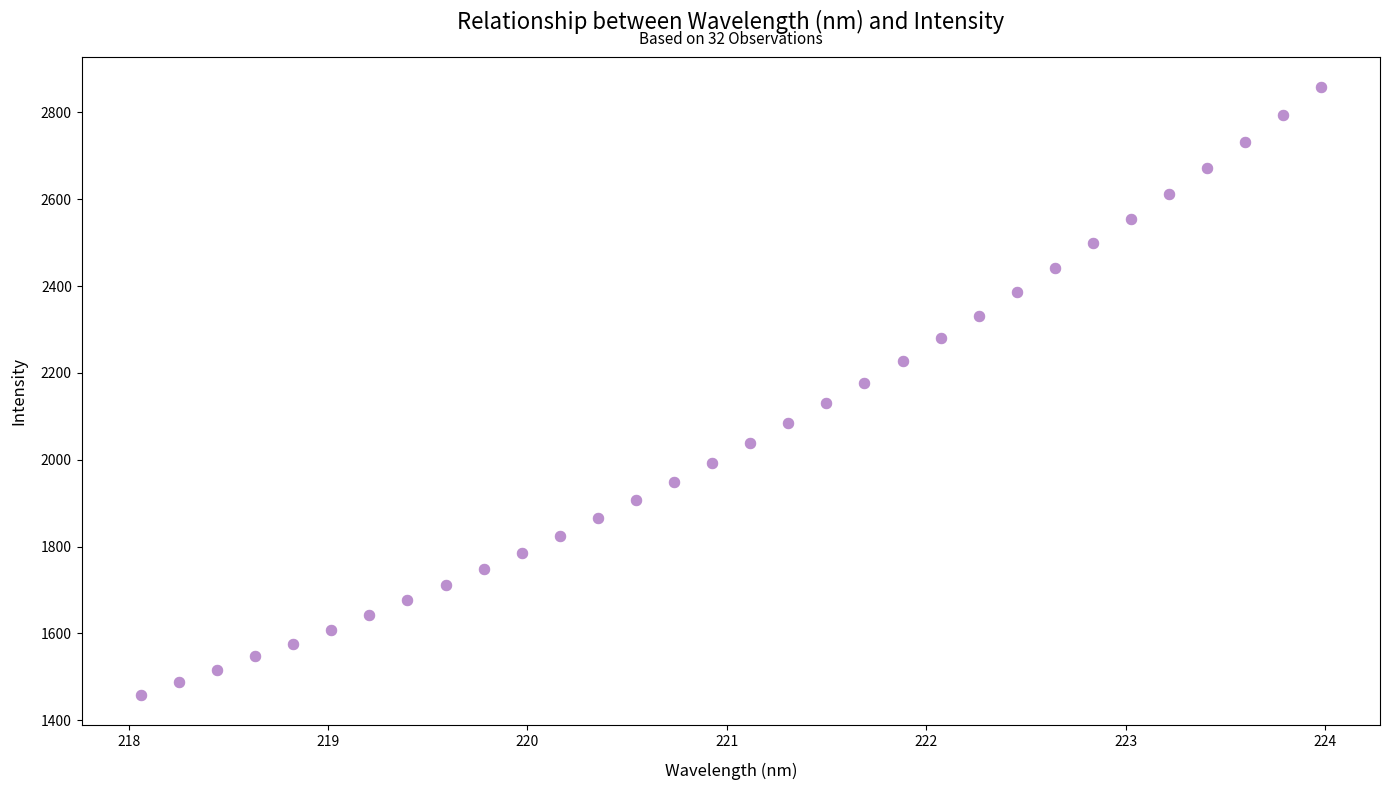

What is the range of X values (max minus min)?

5.9